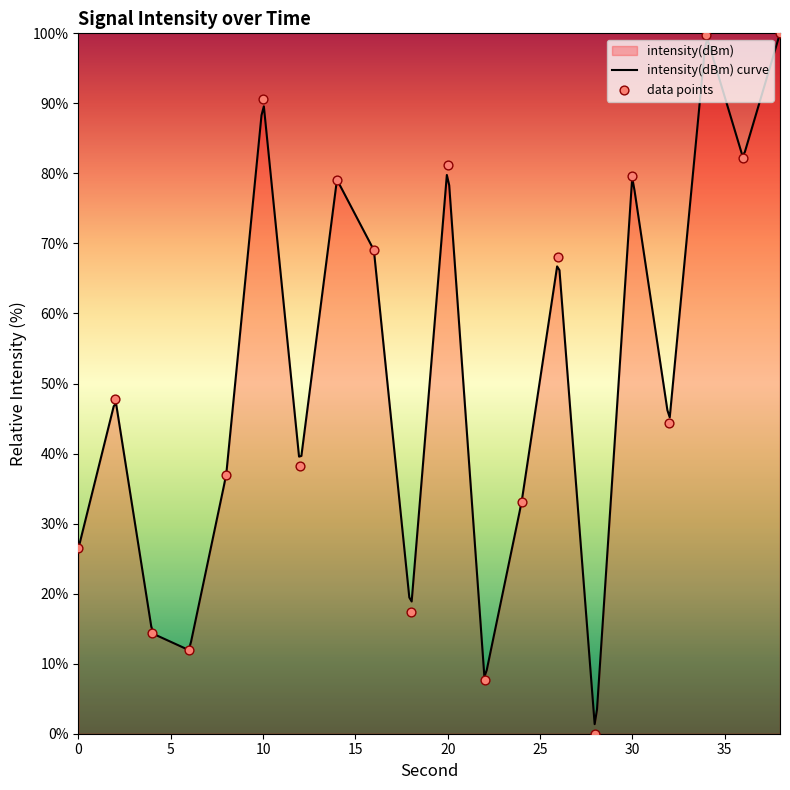

What is the ratio of the value at 14 to the value at 24?

2.4